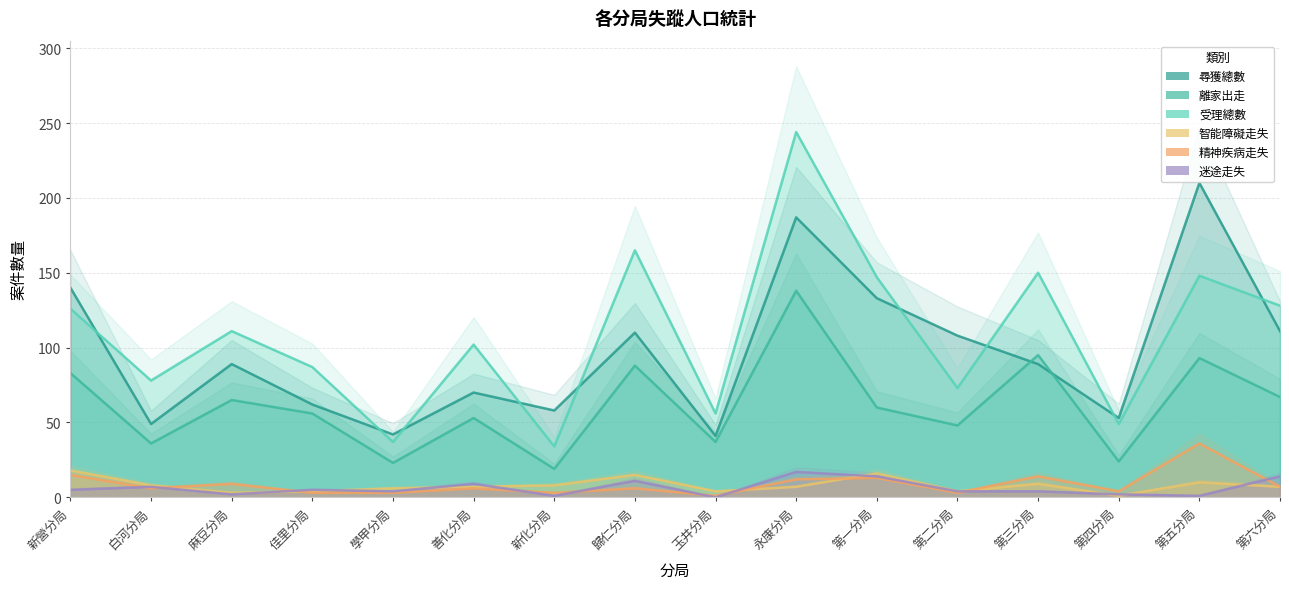

Is the value of 離家出走 at 新化分局 greater than the value of 受理總數 at 永康分局?

No